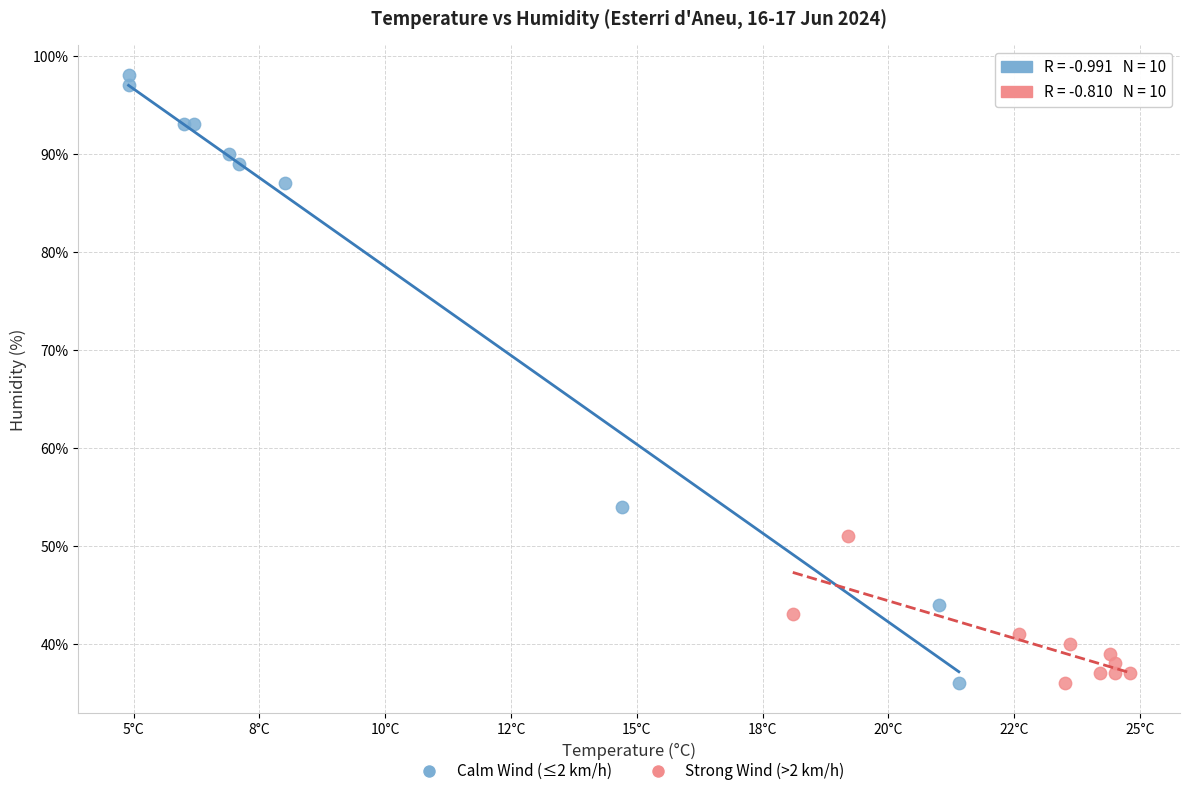

Which series reaches the maximum Y coordinate?

Calm Wind (≤2 km/h)